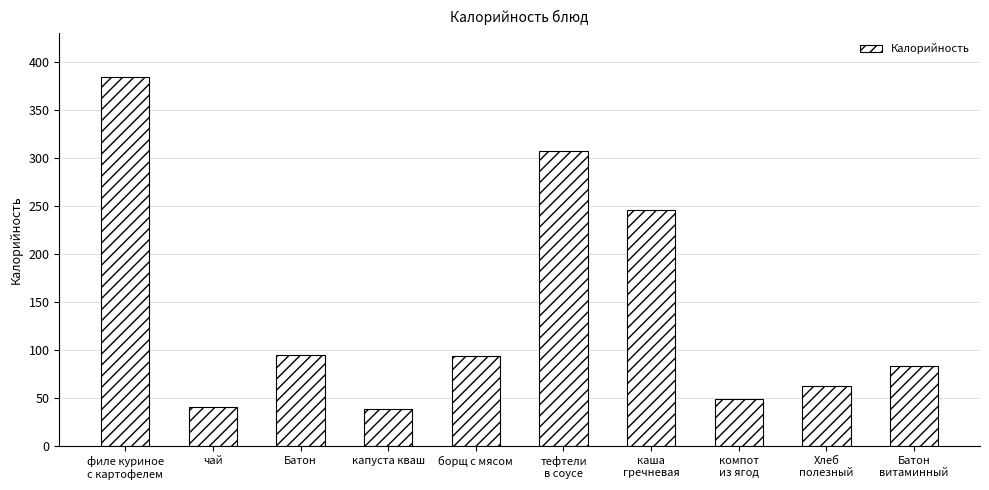

What is the average value?

140